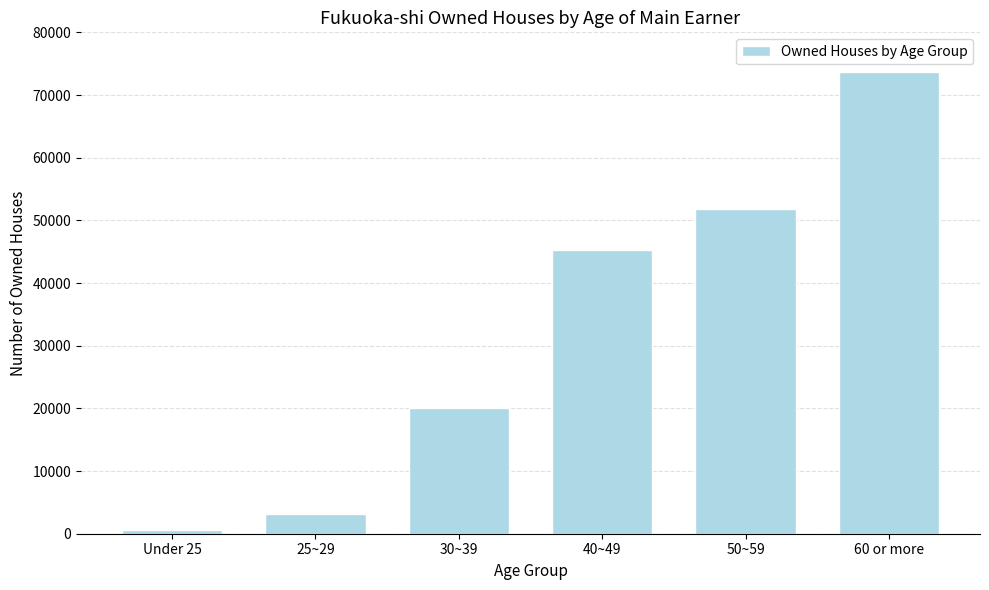

What is the approximate value at 30~39, to the nearest 50?

20000